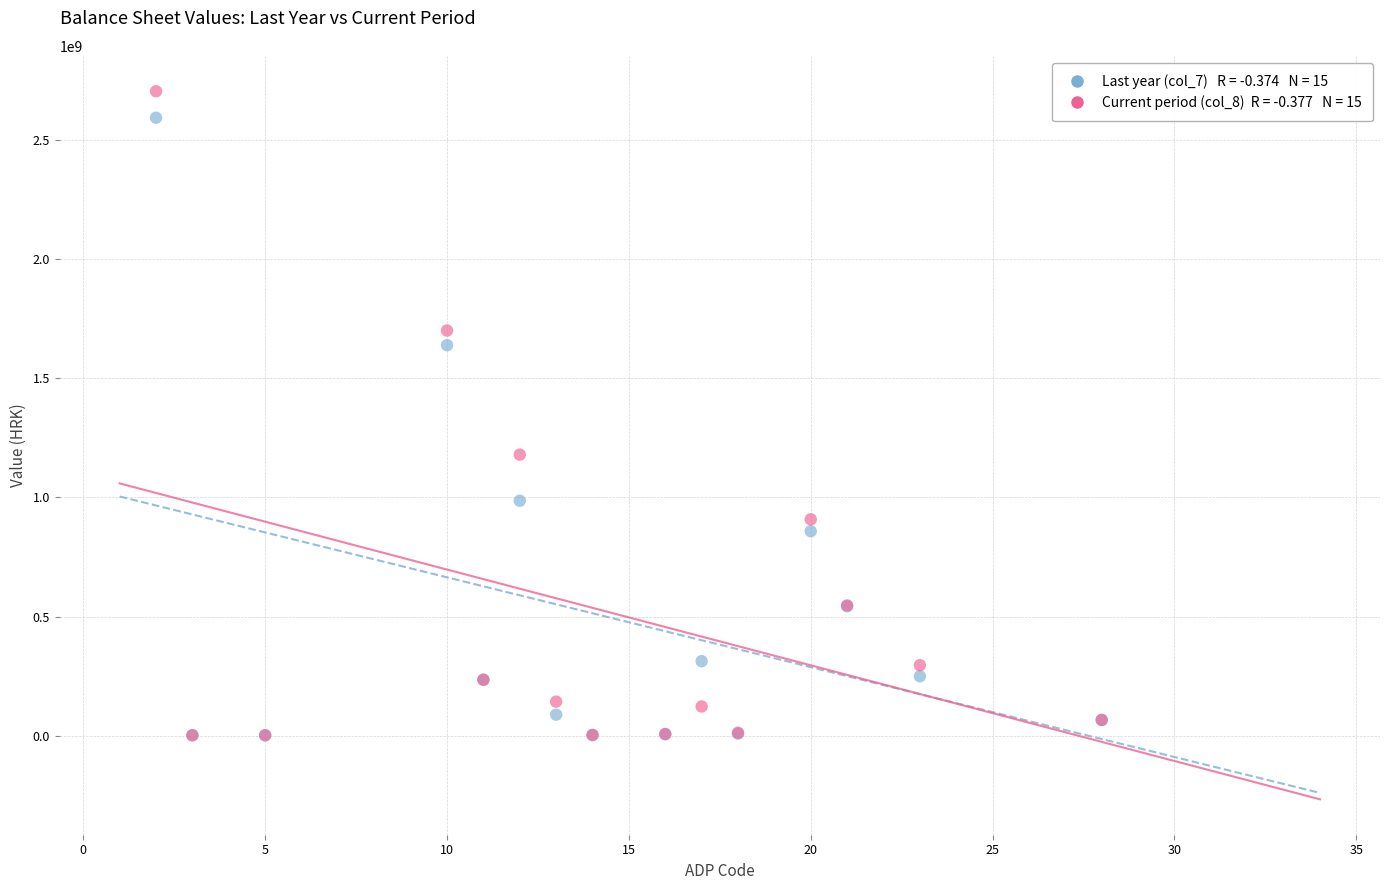

Across all series, what Y value is closest to 1353711666?

1179927825